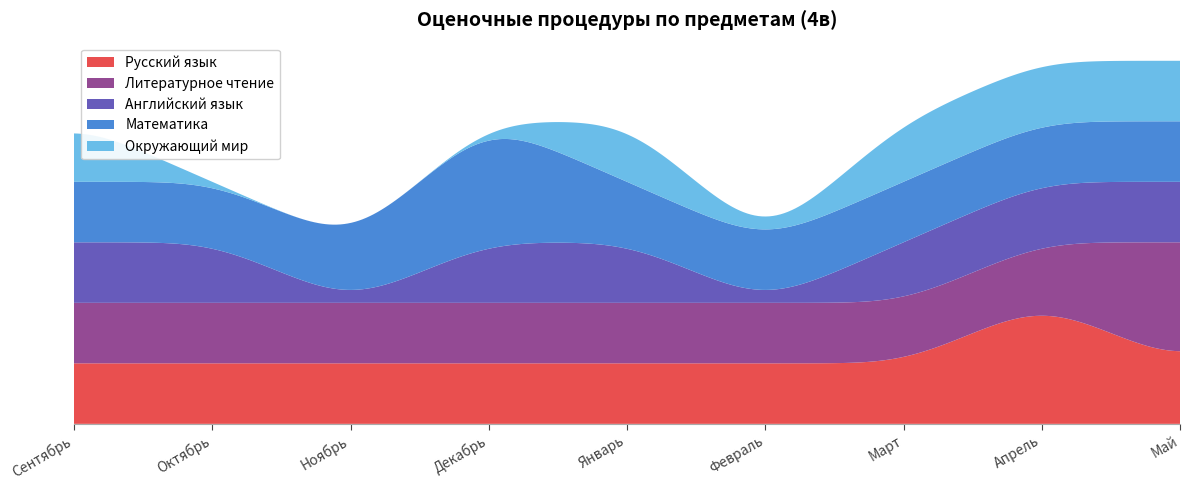

Reading left to right, list all the values displayed in this chart.

Русский язык: Сентябрь=1	Октябрь=1	Ноябрь=1	Декабрь=1	Январь=1	Февраль=1	Март=1	Апрель=2	Май=1
Литературное чтение: Сентябрь=1	Октябрь=1	Ноябрь=1	Декабрь=1	Январь=1	Февраль=1	Март=1	Апрель=1	Май=2
Английский язык: Сентябрь=1	Октябрь=1	Ноябрь=0	Декабрь=1	Январь=1	Февраль=0	Март=1	Апрель=1	Май=1
Математика: Сентябрь=1	Октябрь=1	Ноябрь=1	Декабрь=2	Январь=1	Февраль=1	Март=1	Апрель=1	Май=1
Окружающий мир: Сентябрь=1	Октябрь=0	Ноябрь=0	Декабрь=0	Январь=1	Февраль=0	Март=1	Апрель=1	Май=1